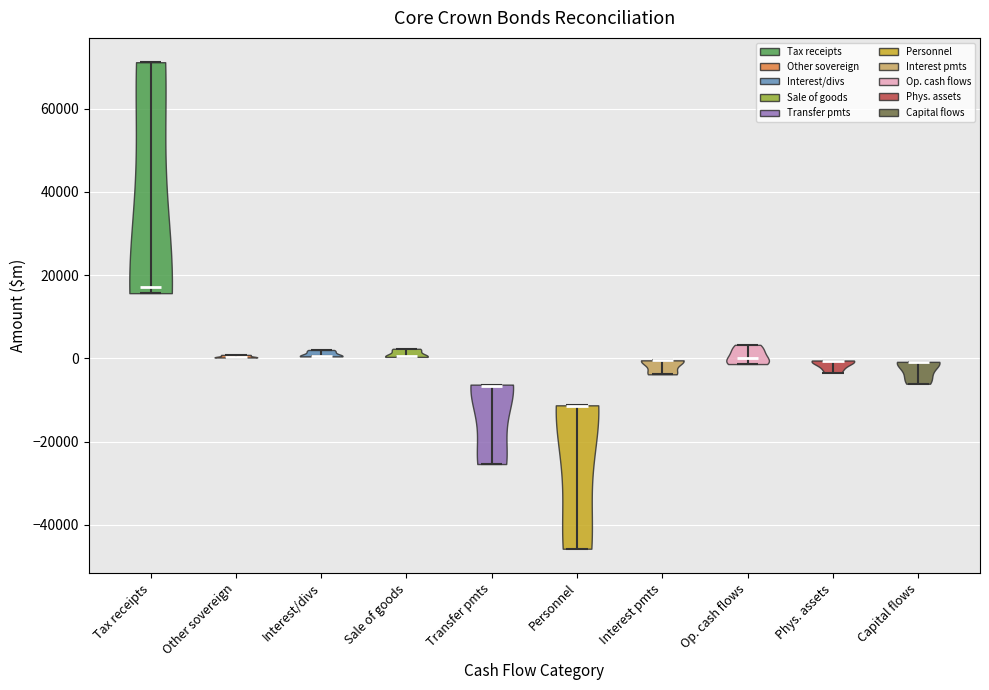

What is the lowest point the violin for Sale of goods reaches on the y-axis? The values are not printed on the chart, so give them approximately, as read against the axis.

0